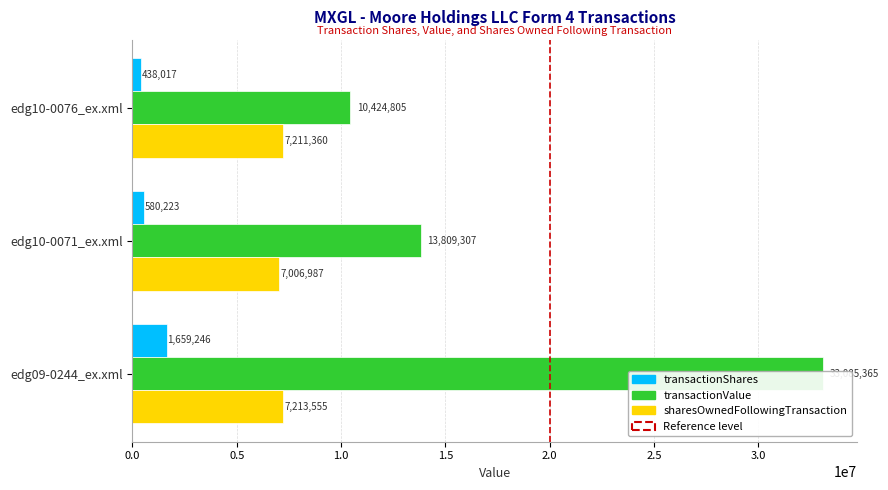

What is the average value of the transactionShares series?

892495